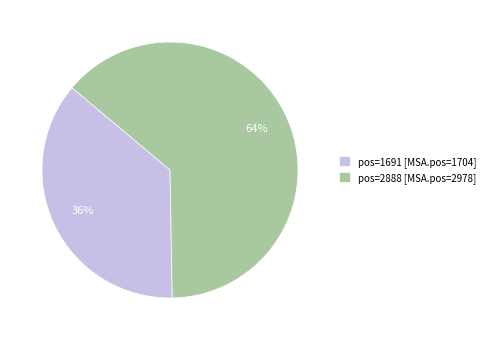

Is it true that pos=1691 [MSA.pos=1704] is 23% of the pie?

False